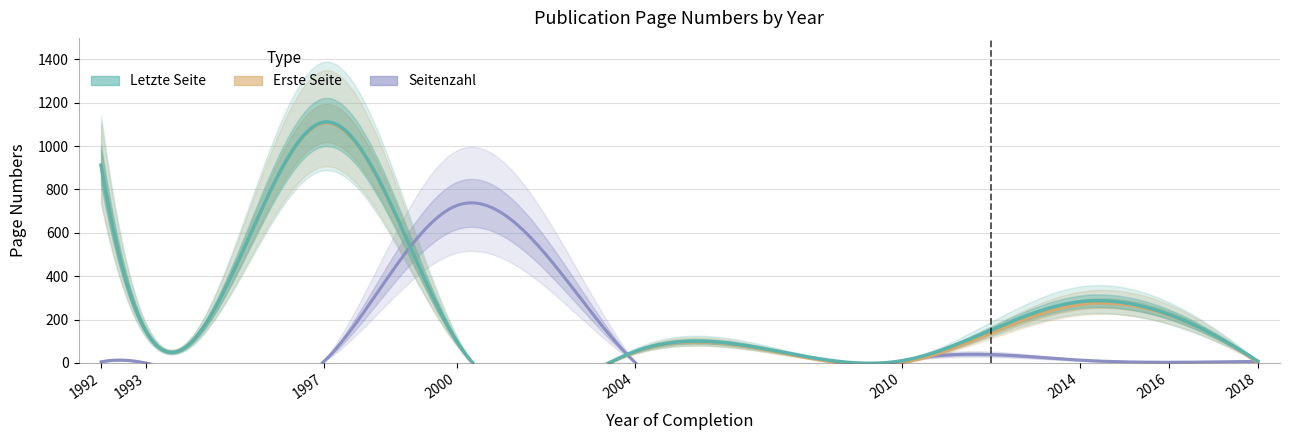

Reading right to left, transcribe all the data shown in this chart.

Letzte Seite: 2018=8	2016=224	2014=282	2010=10	2004=53	2000=98	1997=1110	1993=149	1992=912
Erste Seite: 2018=1	2016=221	2014=269	2010=1	2004=50	2000=95	1997=1105	1993=149	1992=907
Seitenzahl: 2018=7	2016=3	2014=13	2010=9	2004=3	2000=726	1997=5	1993=0	1992=5